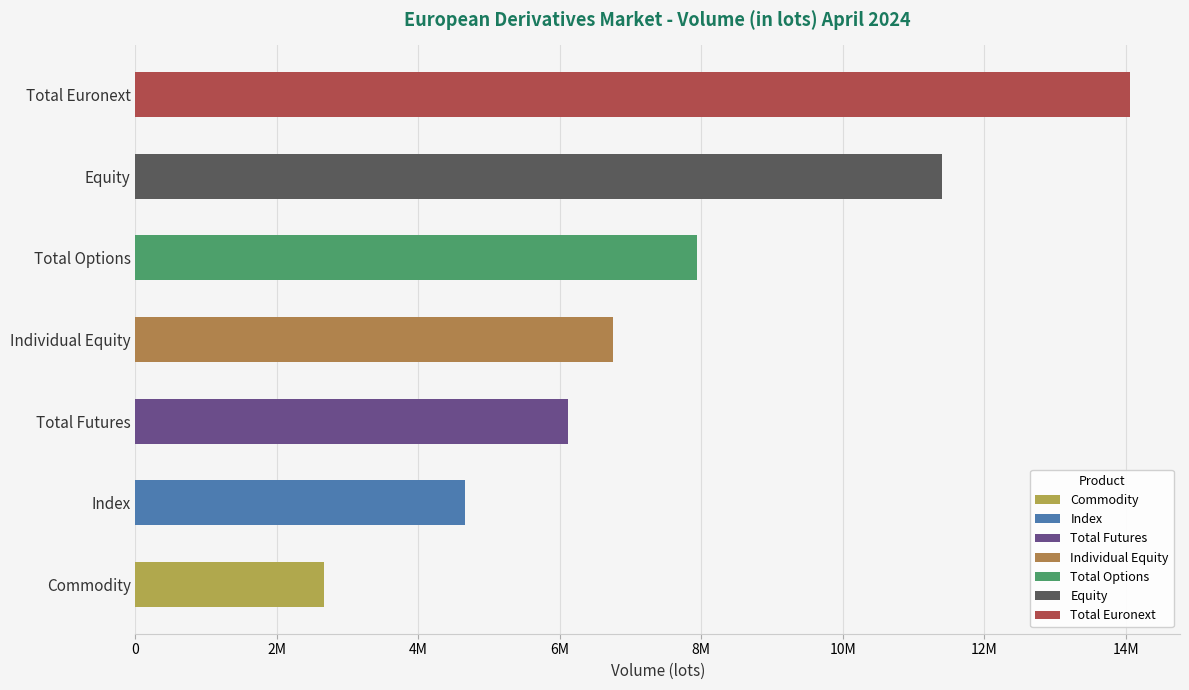

Which label corresponds to the largest value in the chart?

Total Euronext